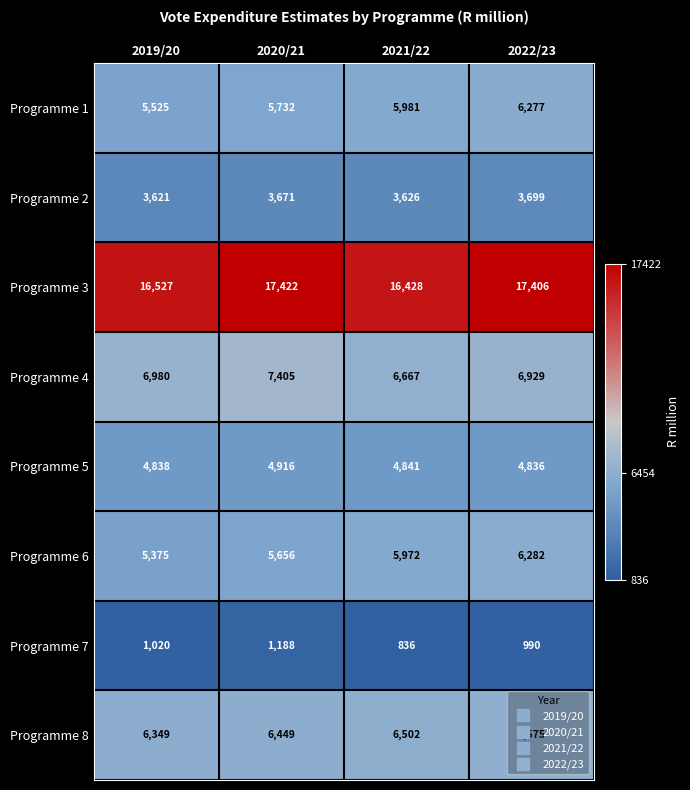

Where is Programme 8 nearest to the value 6462?

2020/21